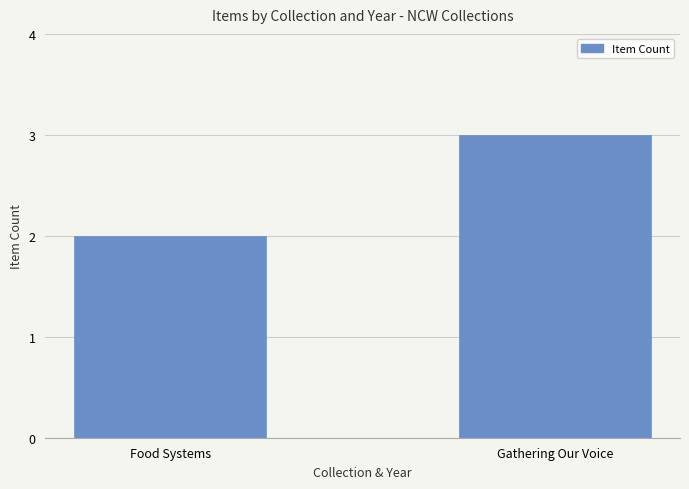

Which category has the highest value across all series?

Gathering Our Voice